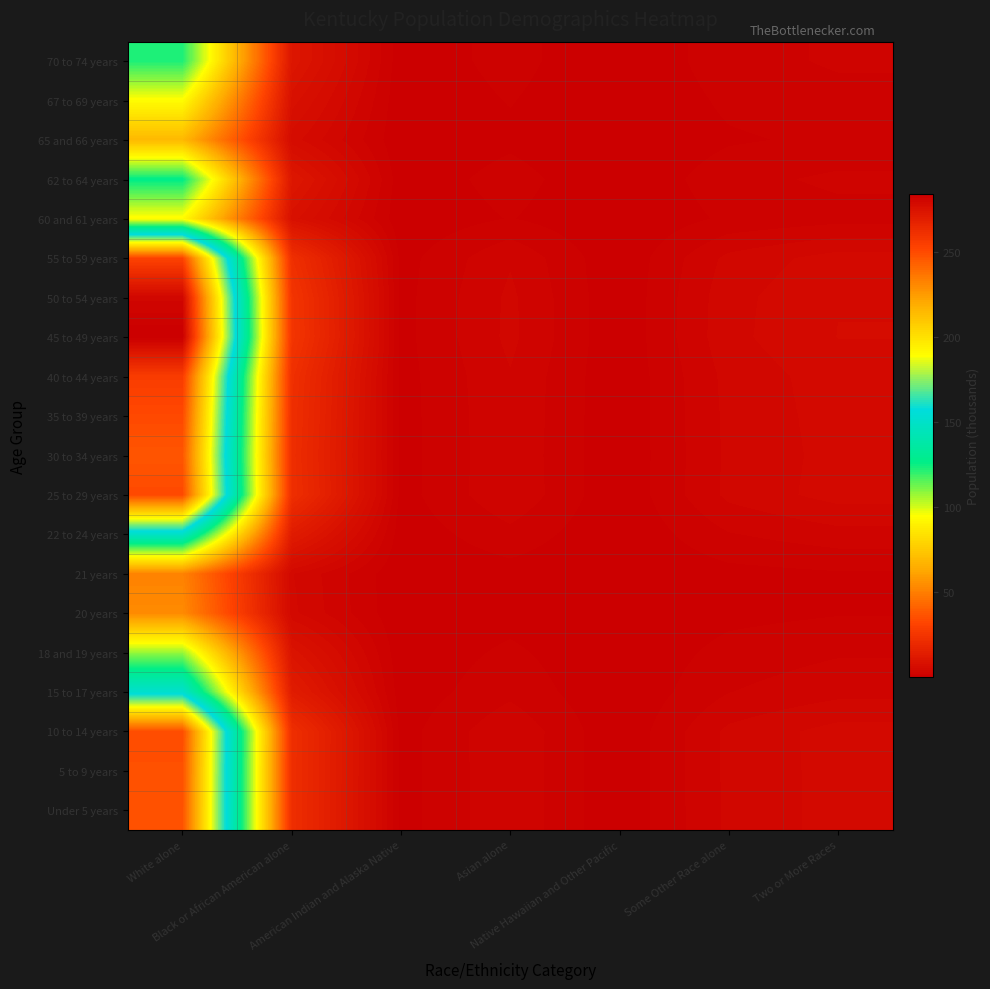

What is the total value across all series at Native Hawaiian and Other Pacific?

2.4